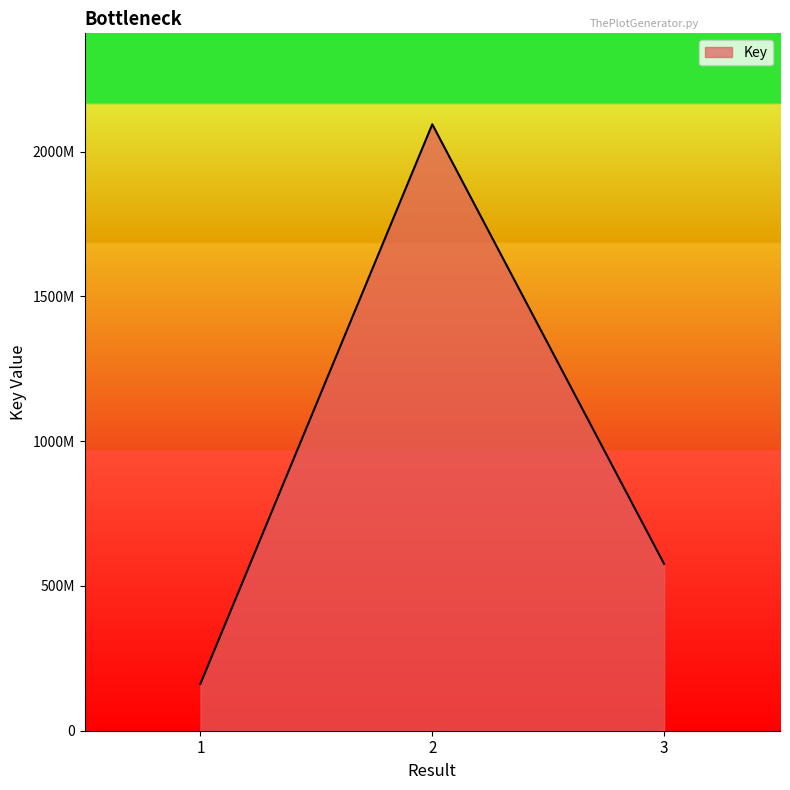

Which category has the lowest value across all series?

1